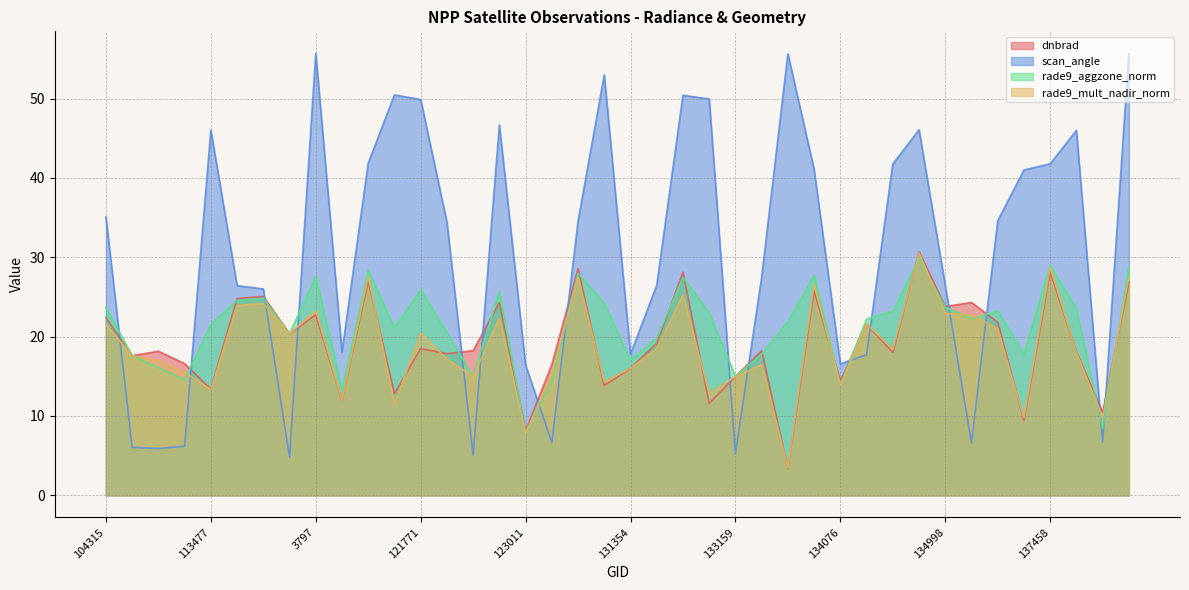

Where does the rade9_aggzone_norm series first go above 22?

104315